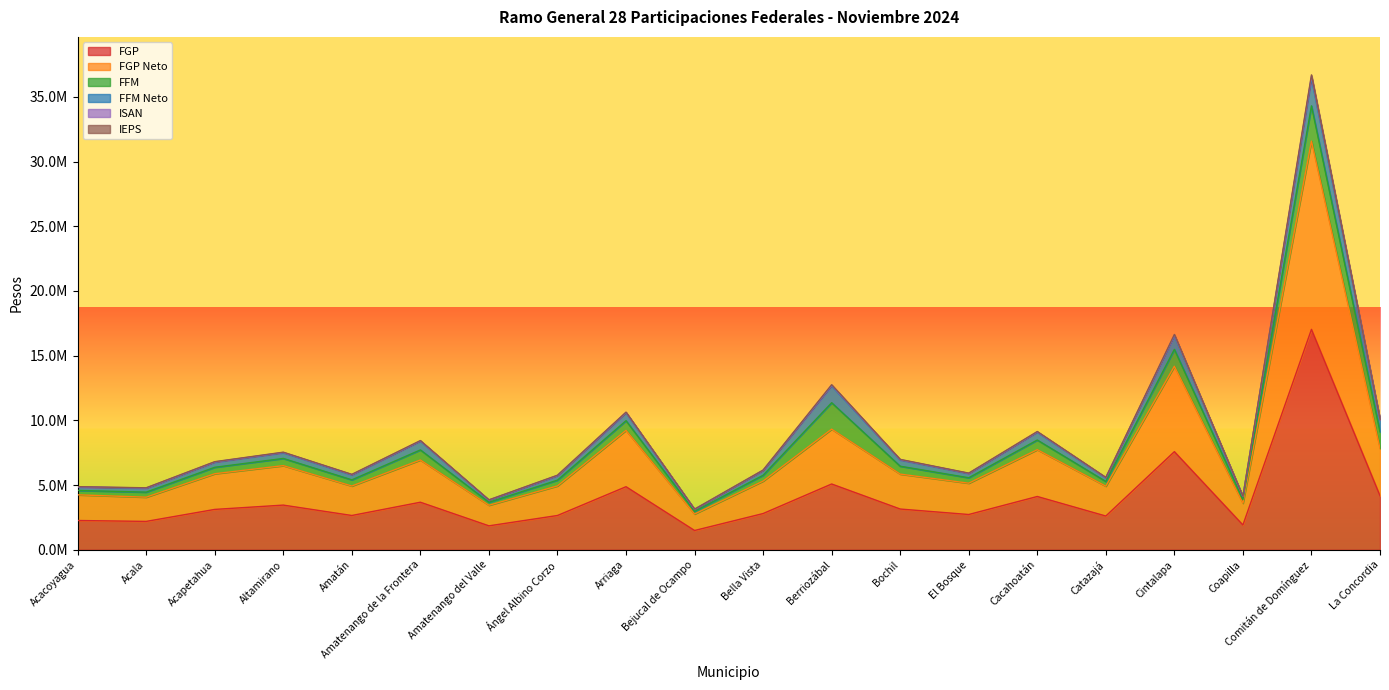

What is the label of the 5th point from the left?

Amatán